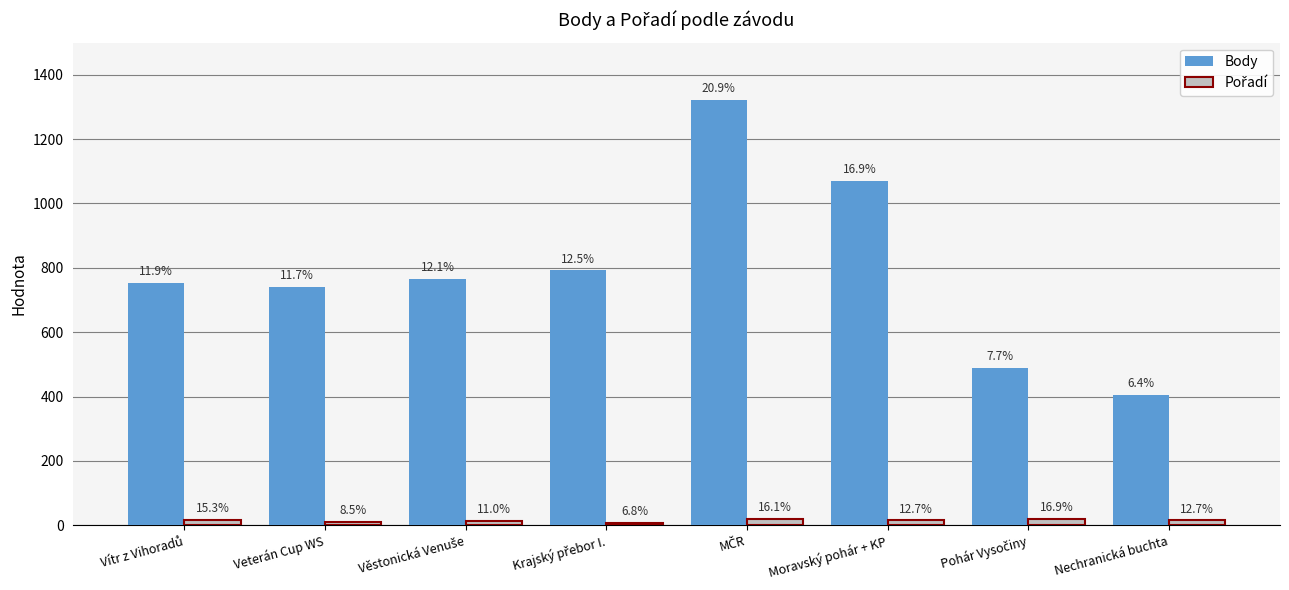

Are the bars horizontal?

No